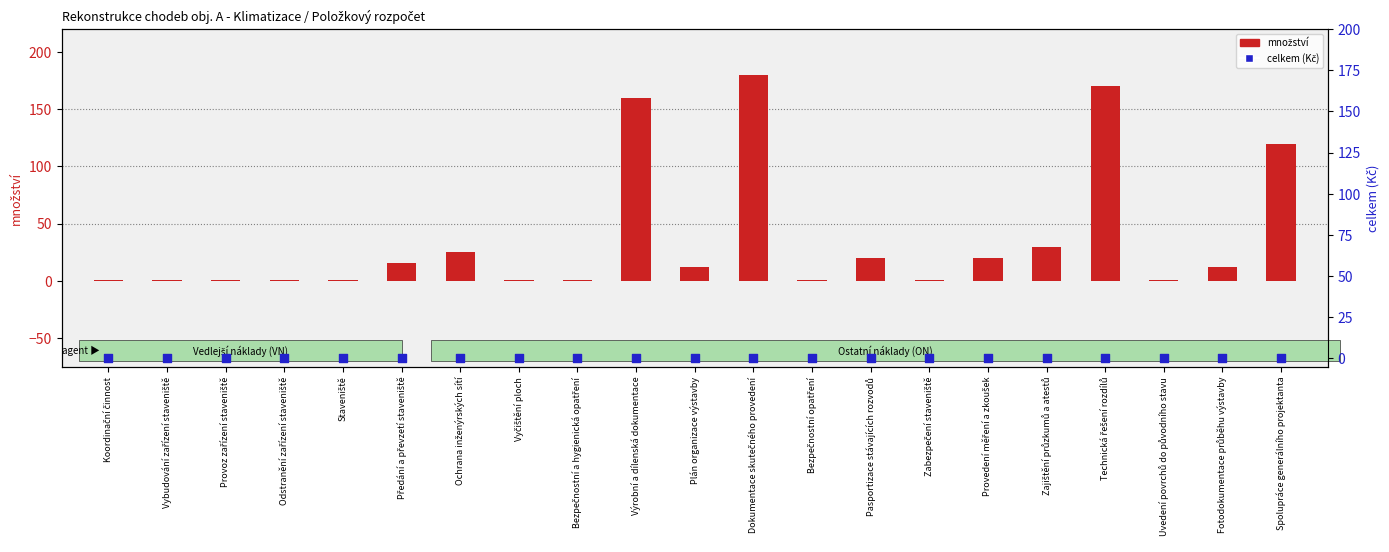

Which series has the largest total across all categories?

množství